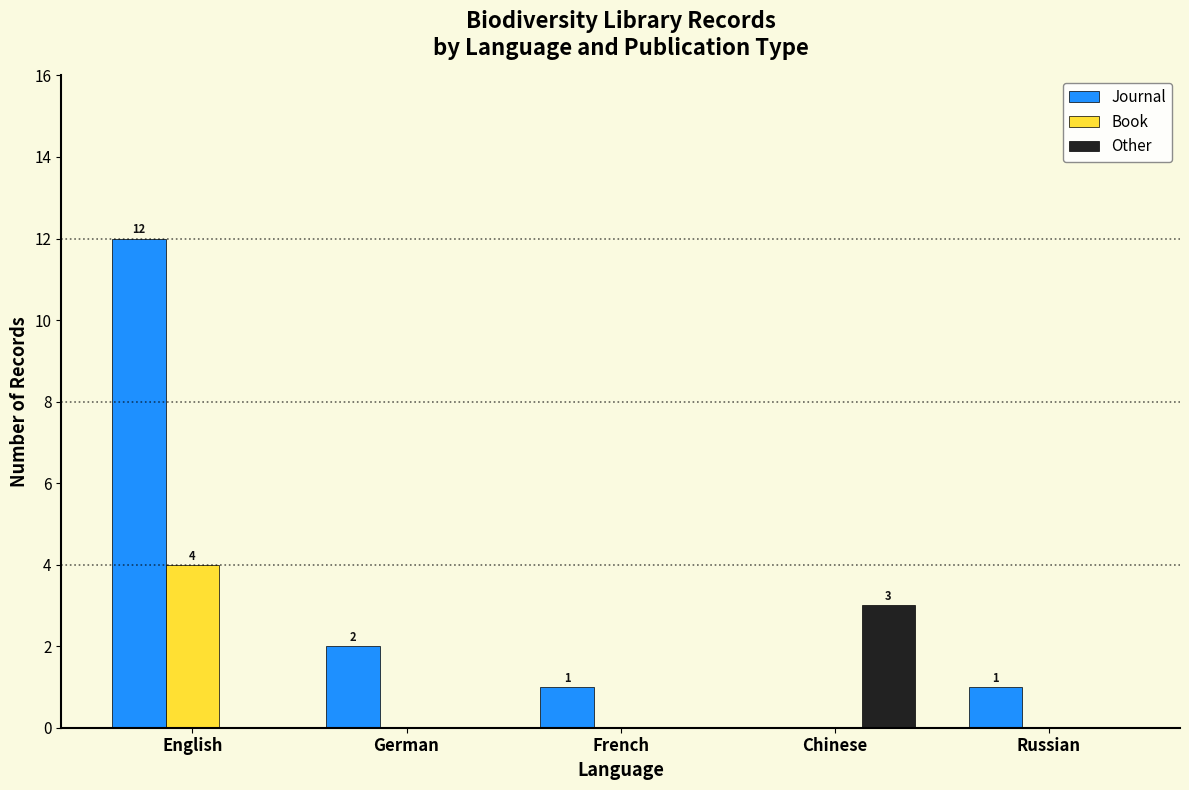

At which category does the chart reach its peak across all series?

English